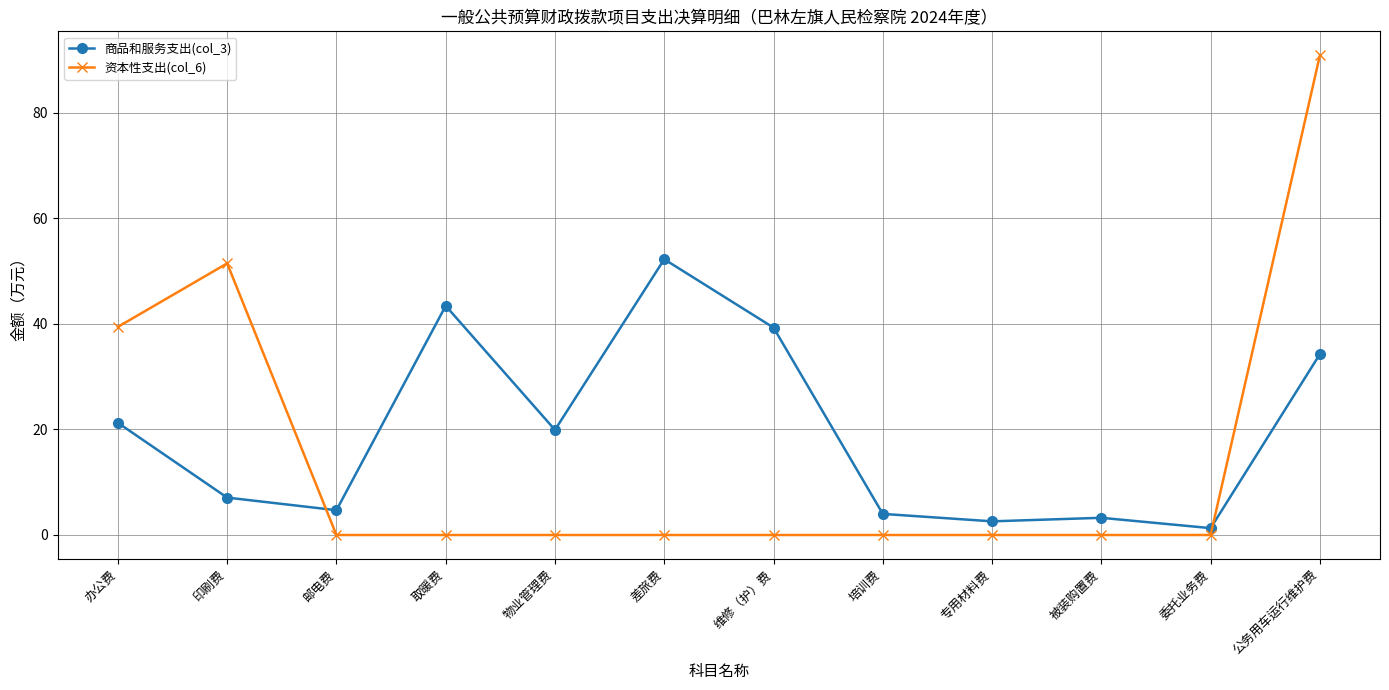

What position from the left is 差旅费?

6